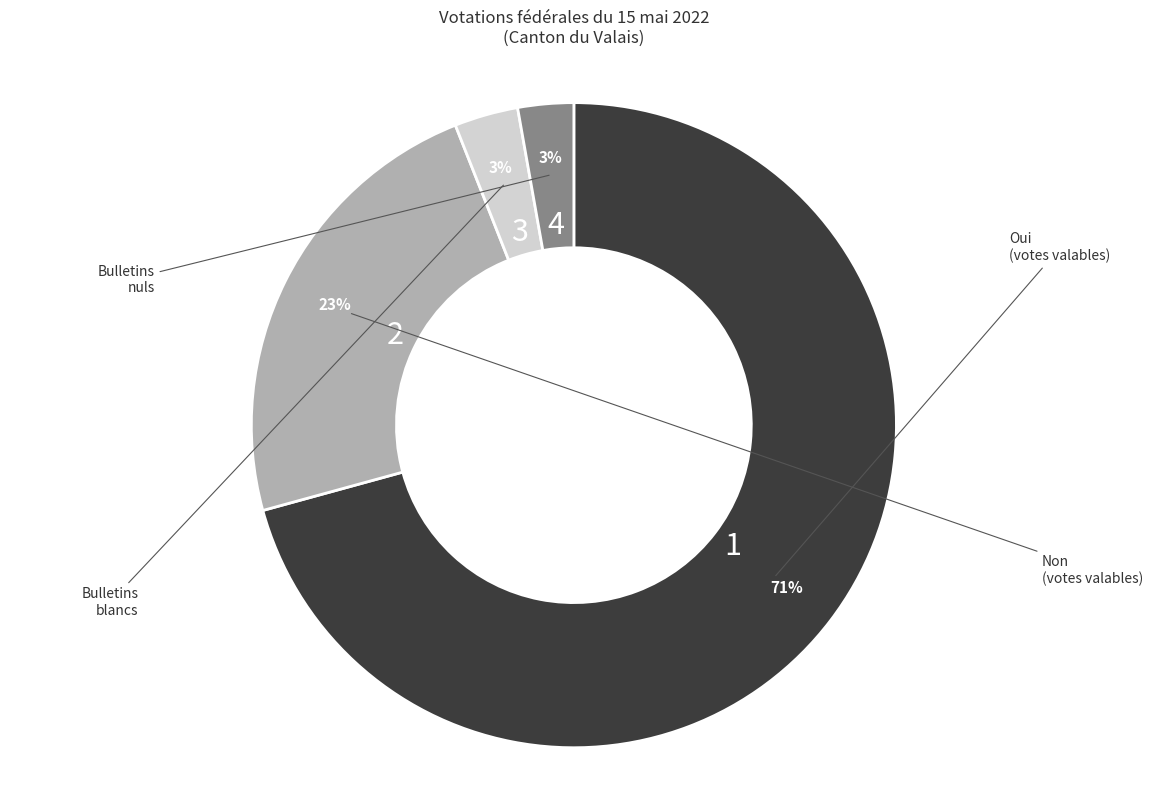

To the nearest percent, what is the difference between the largest and smallest slice percentages?

68%